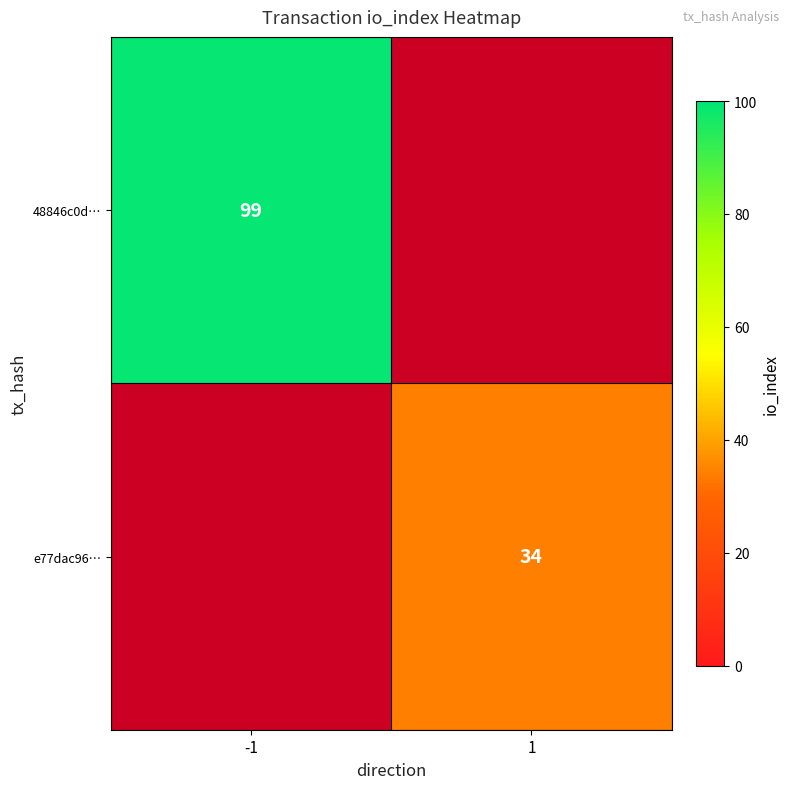

The value of e77dac96… at 1 is 34. True or false?

True